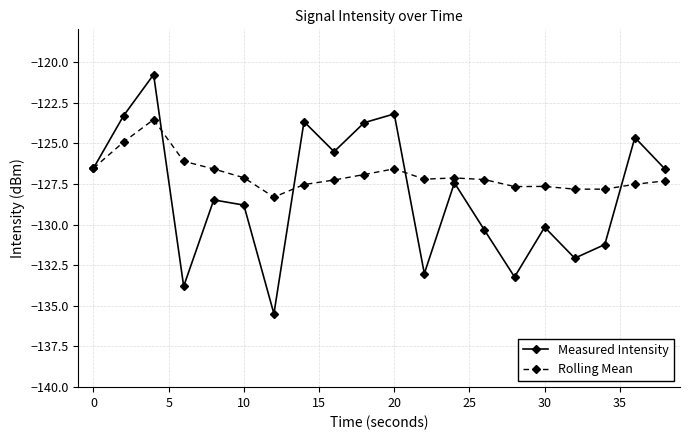

What is the value of the Measured Intensity point at the 1st from the left?

-126.5